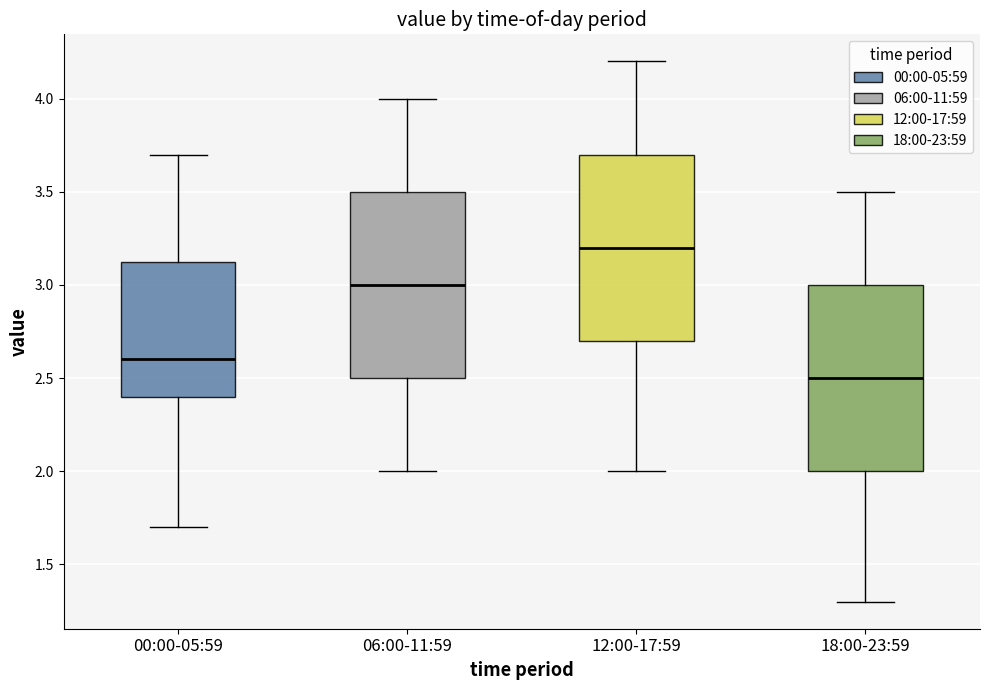

Which box has the lowest median line?

18:00-23:59